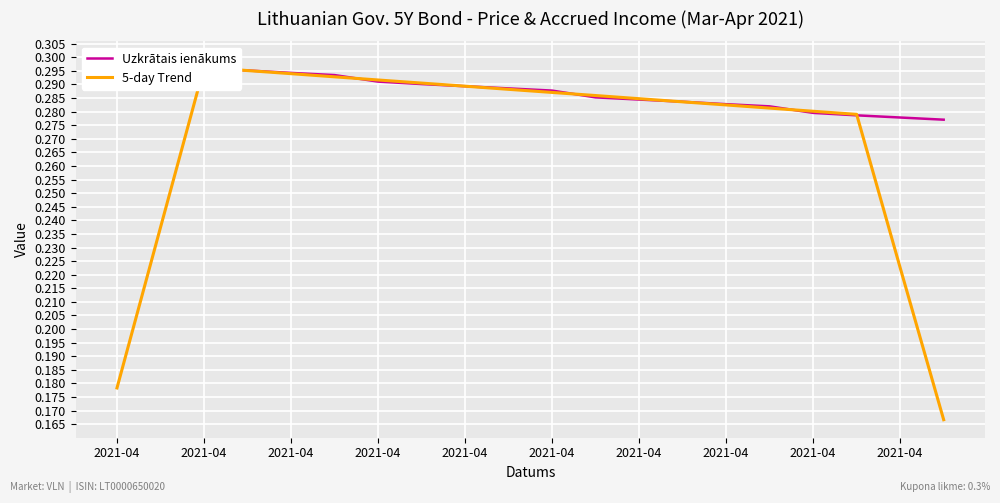

How many intersections are there between Uzkrātais ienākums and 5-day Trend?

8